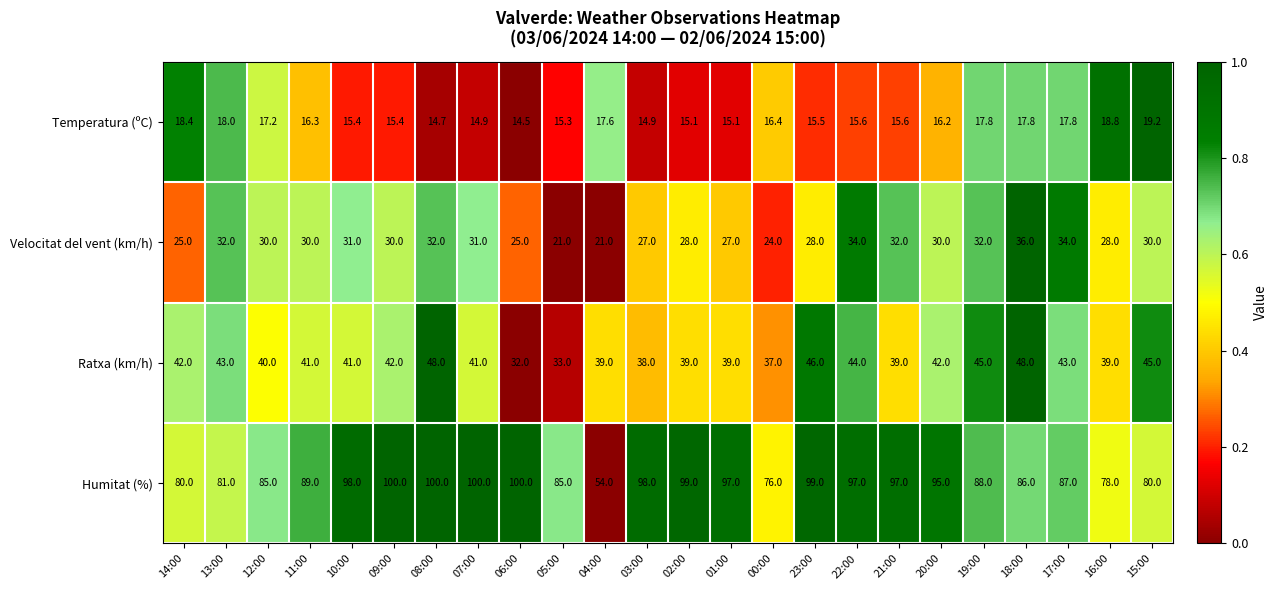

At which category is the sum across all series the highest?

08:00